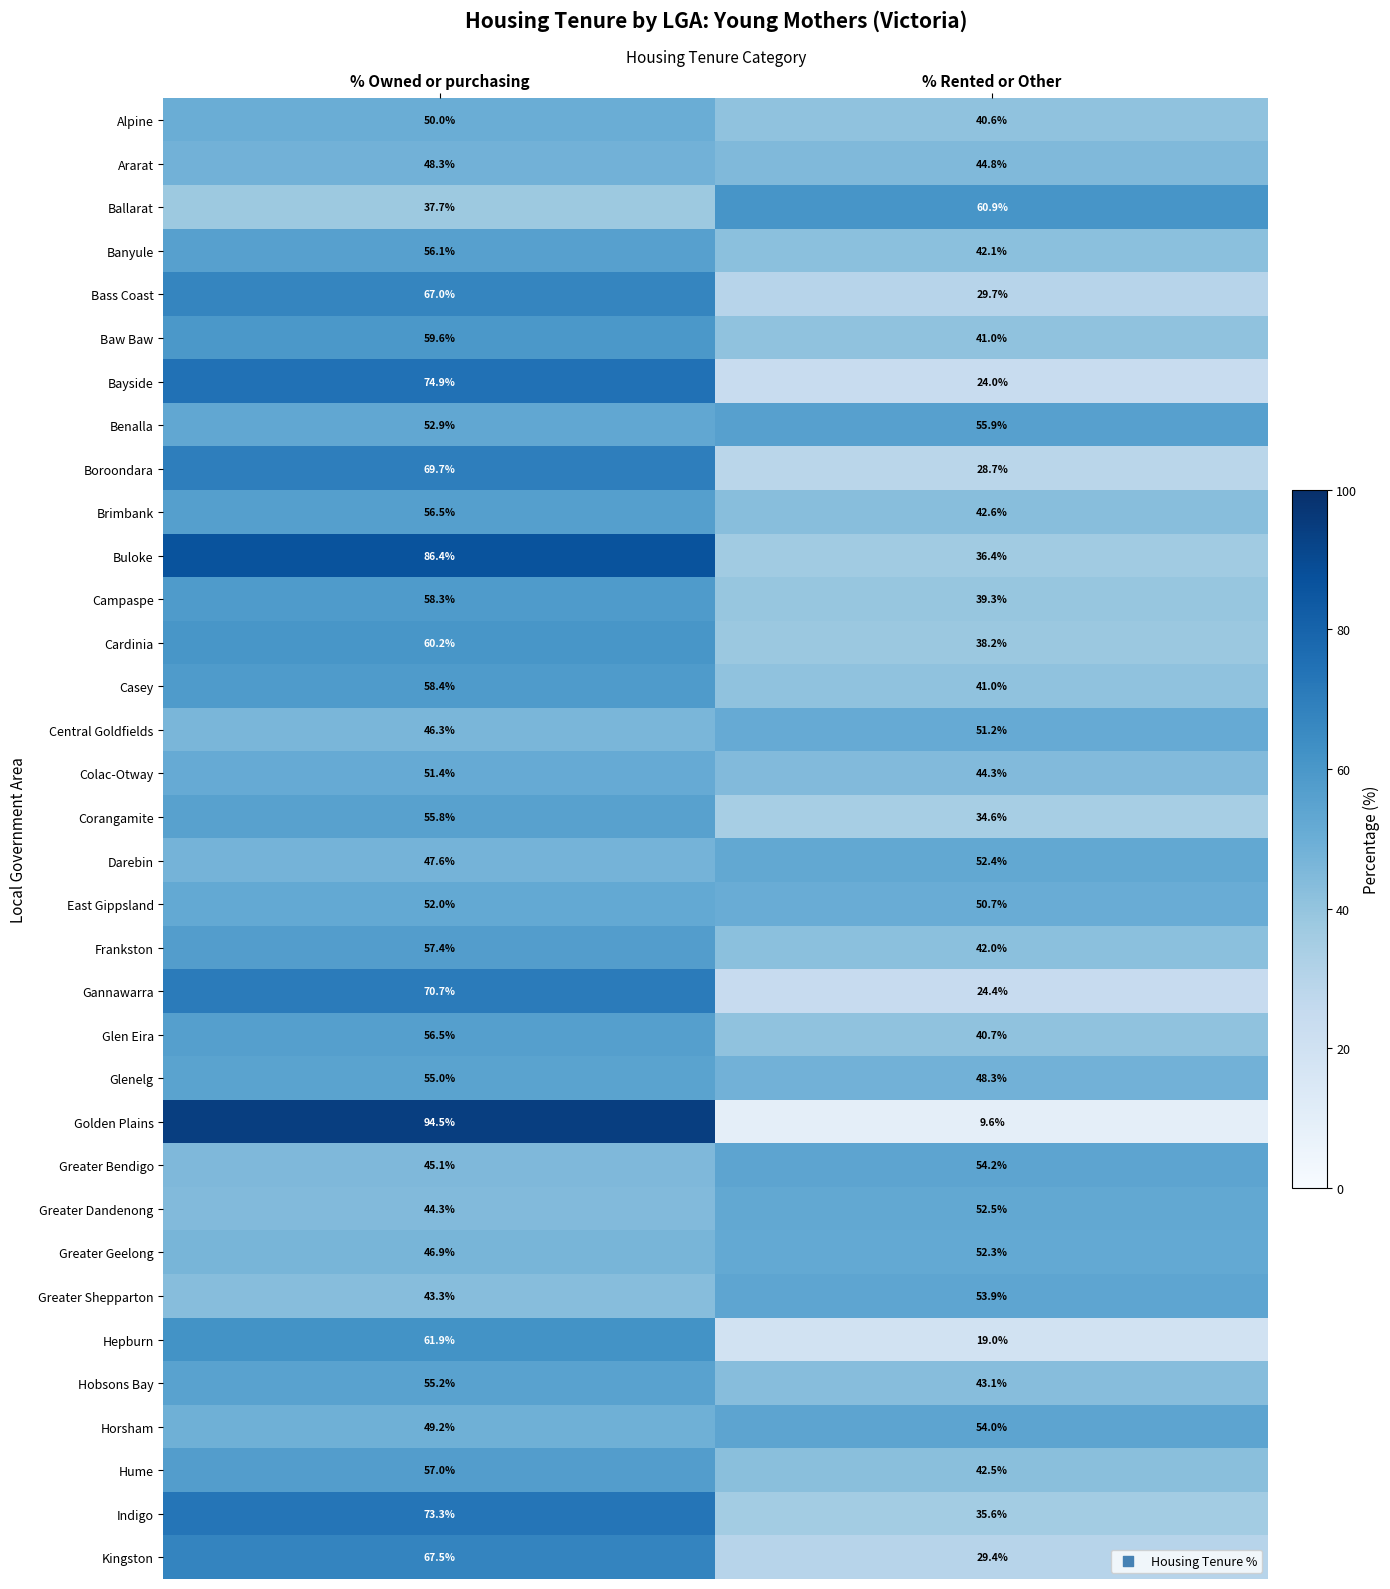

Where does the Brimbank series first go above 56?

% Owned or purchasing